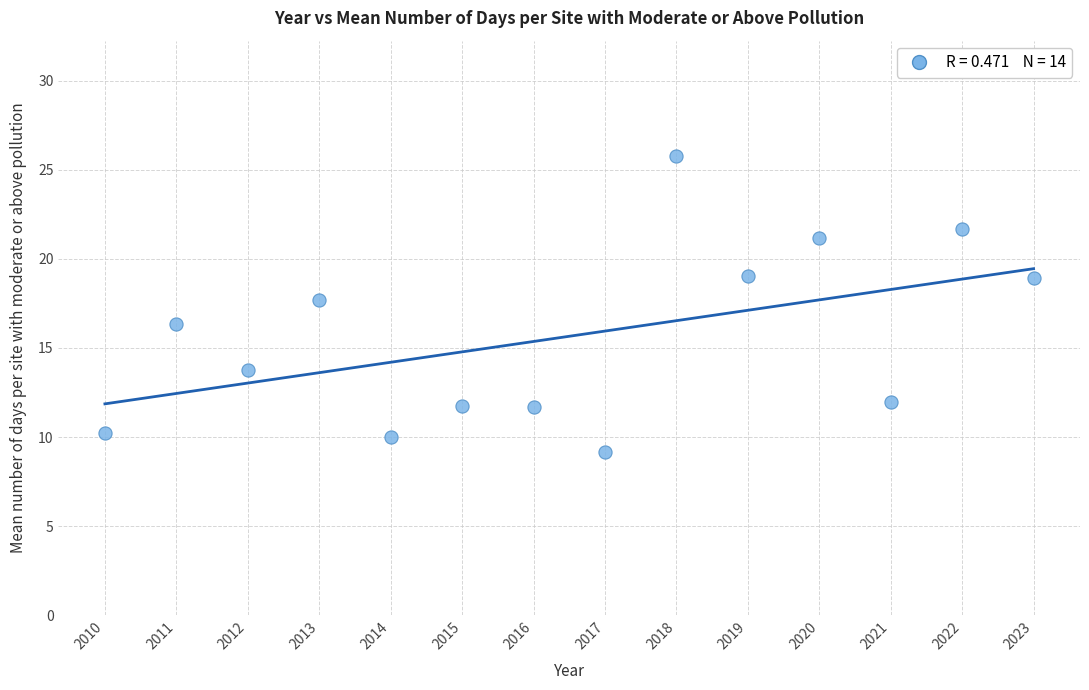

How many points are shown in the scatter plot?

14